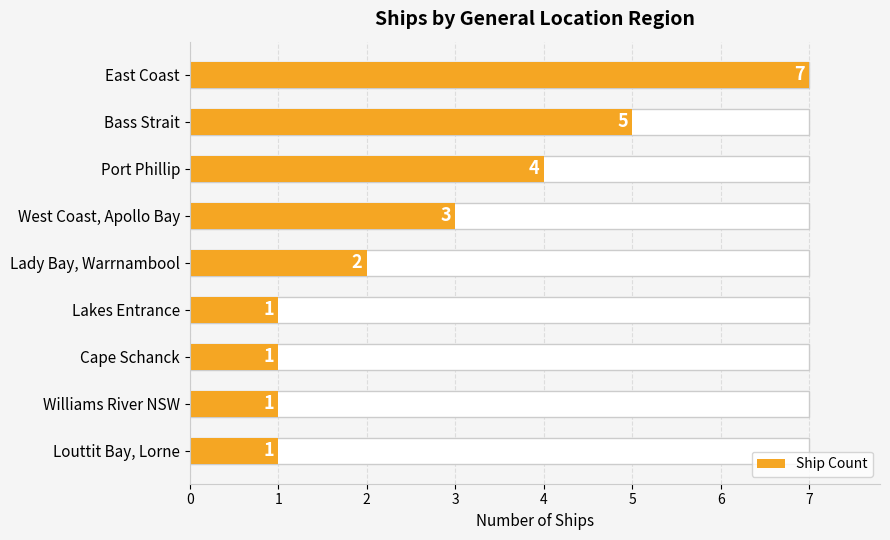

Read the value at Port Phillip.

4